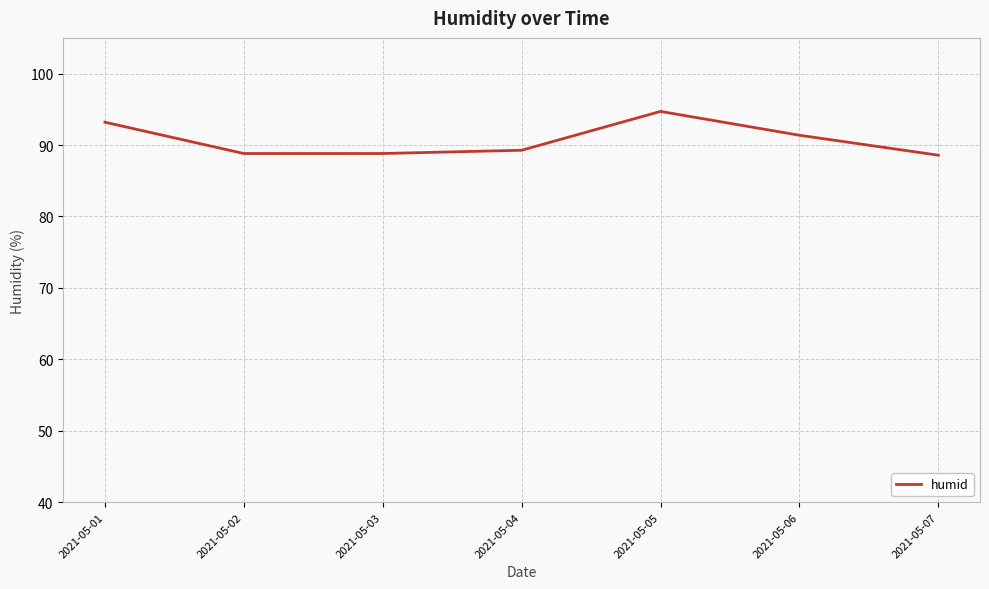

What is the sum of all values?

634.8